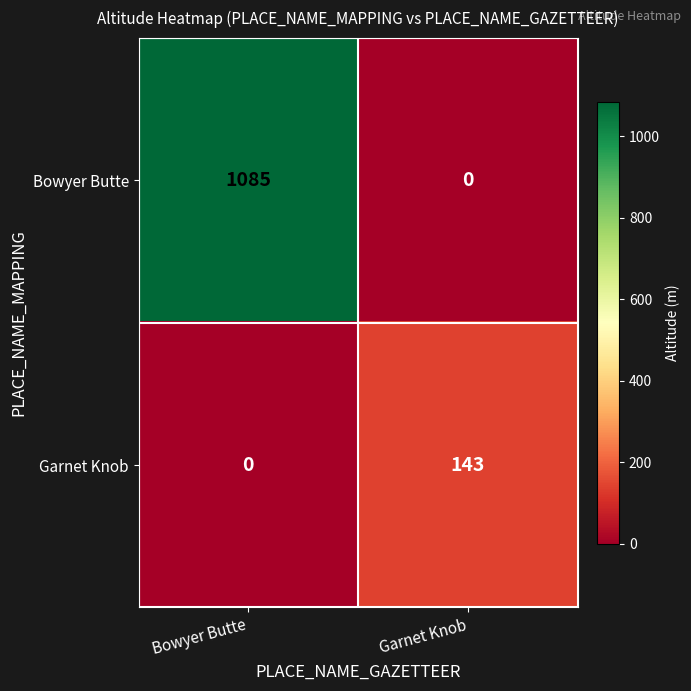

Reading right to left, what are all the values shown in this chart?

Bowyer Butte: 0	1085
Garnet Knob: 143	0